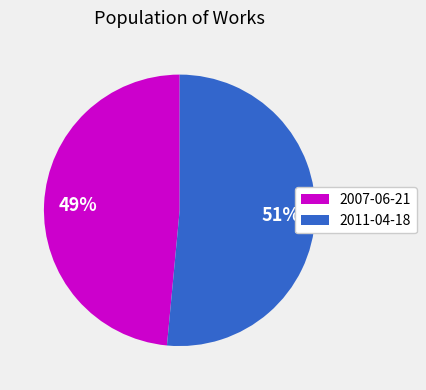

Between 2007-06-21 and 2011-04-18, which is larger?

2011-04-18